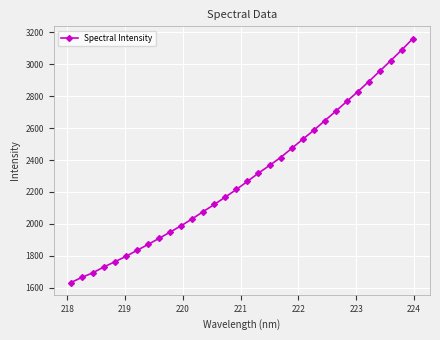

Is this an area chart (filled region under the line)?

No